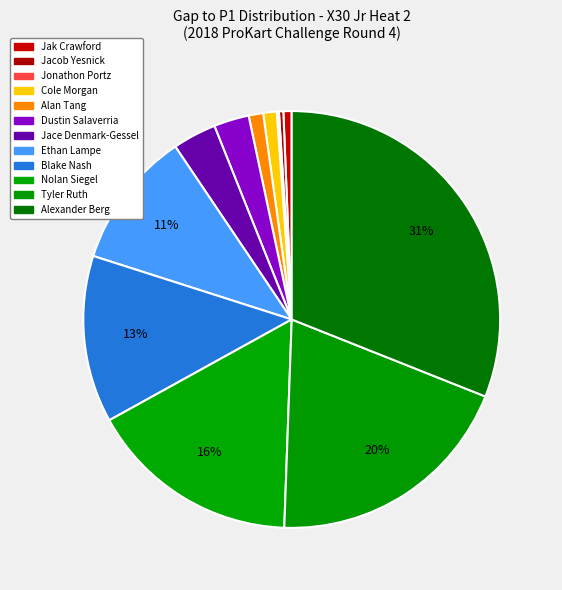

Which slice is the smallest?

Jak Crawford